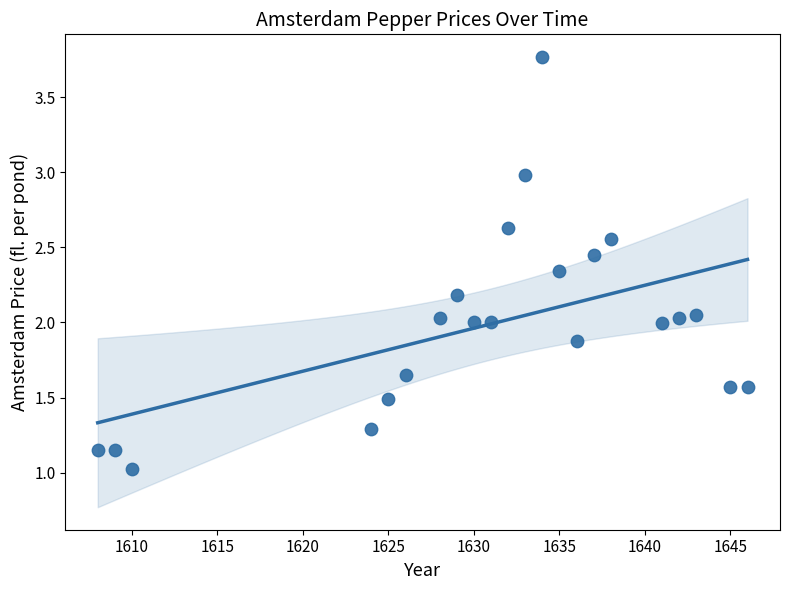

What is the range of X values (max minus min)?

38.0